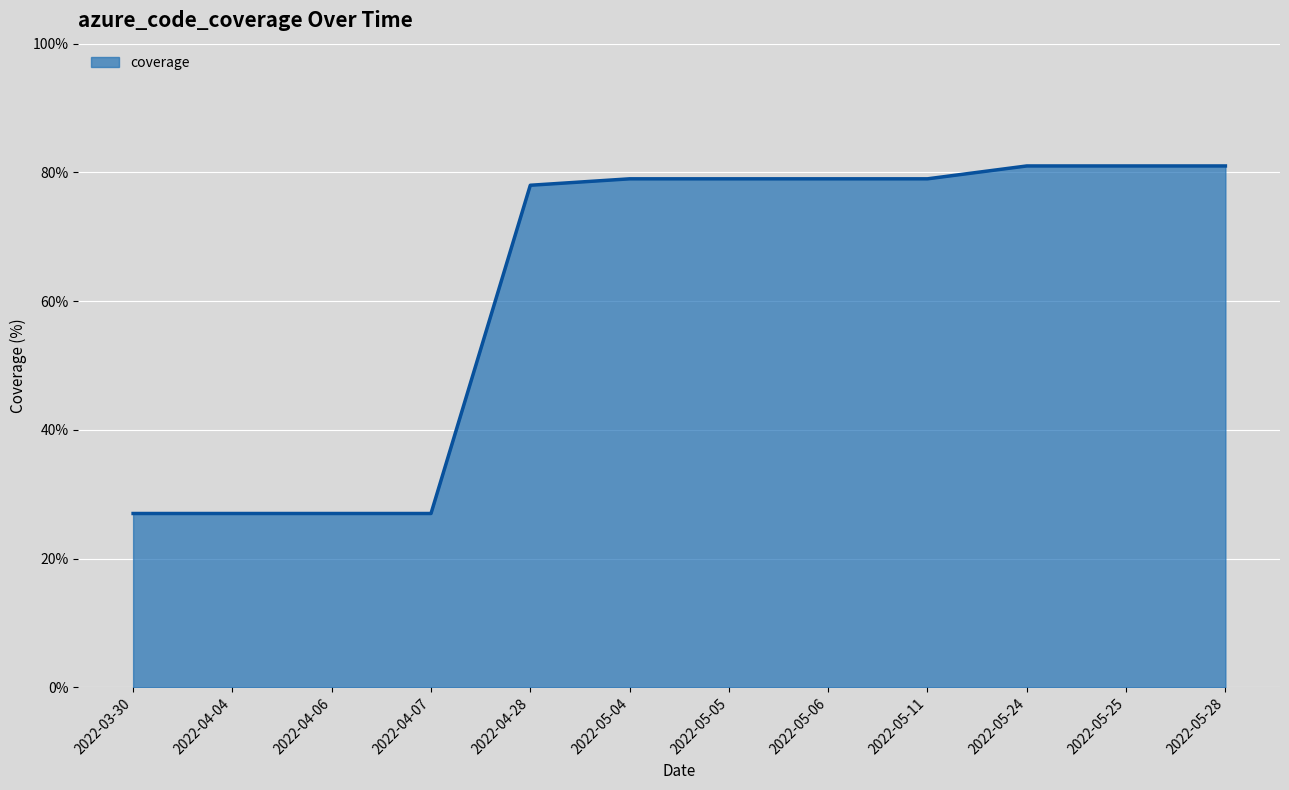

True or false: the data shows 10 at 2022-04-04.

False